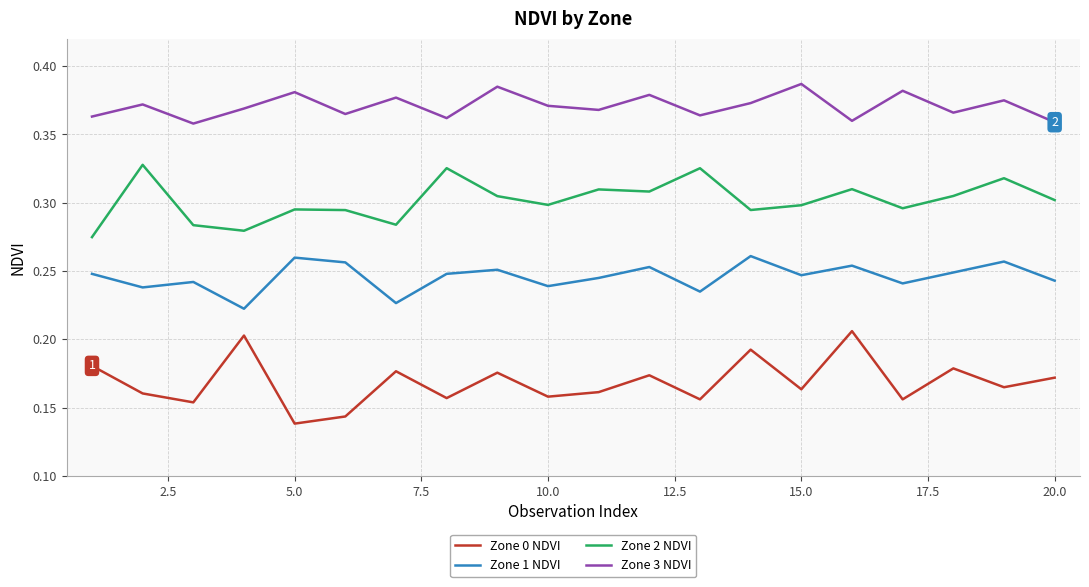

True or false: Zone 3 NDVI and Zone 0 NDVI cross at least once.

False